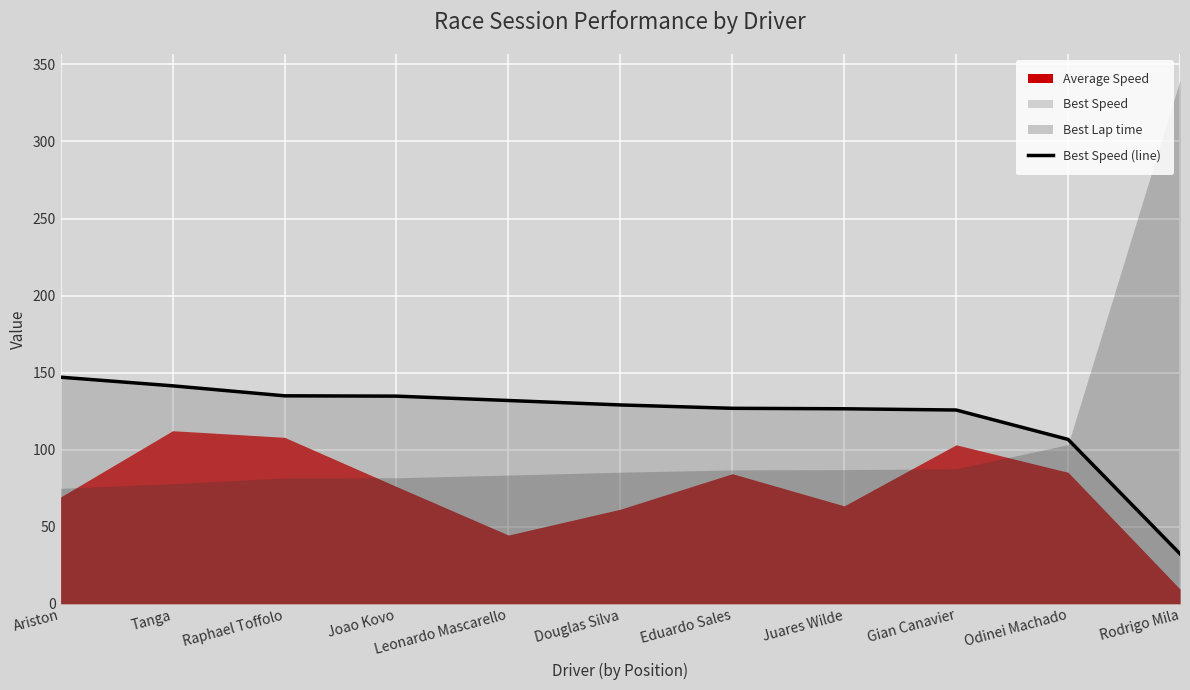

What is the change in value from Joao Kovo to Douglas Silva?

-5.7